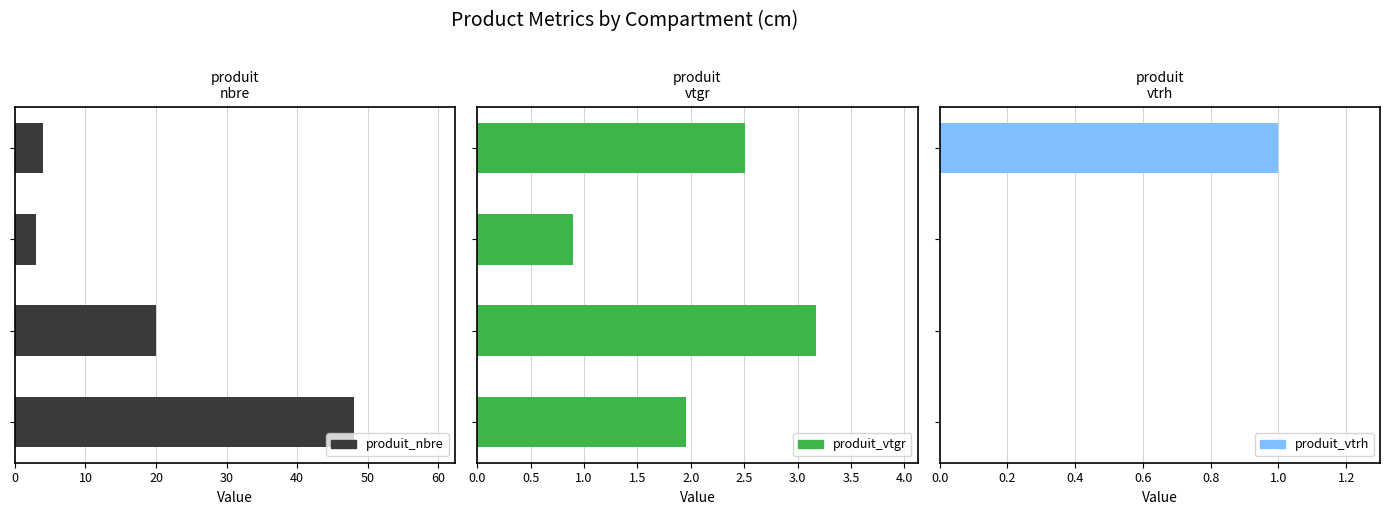

Which series has the largest range (max minus min)?

produit_nbre